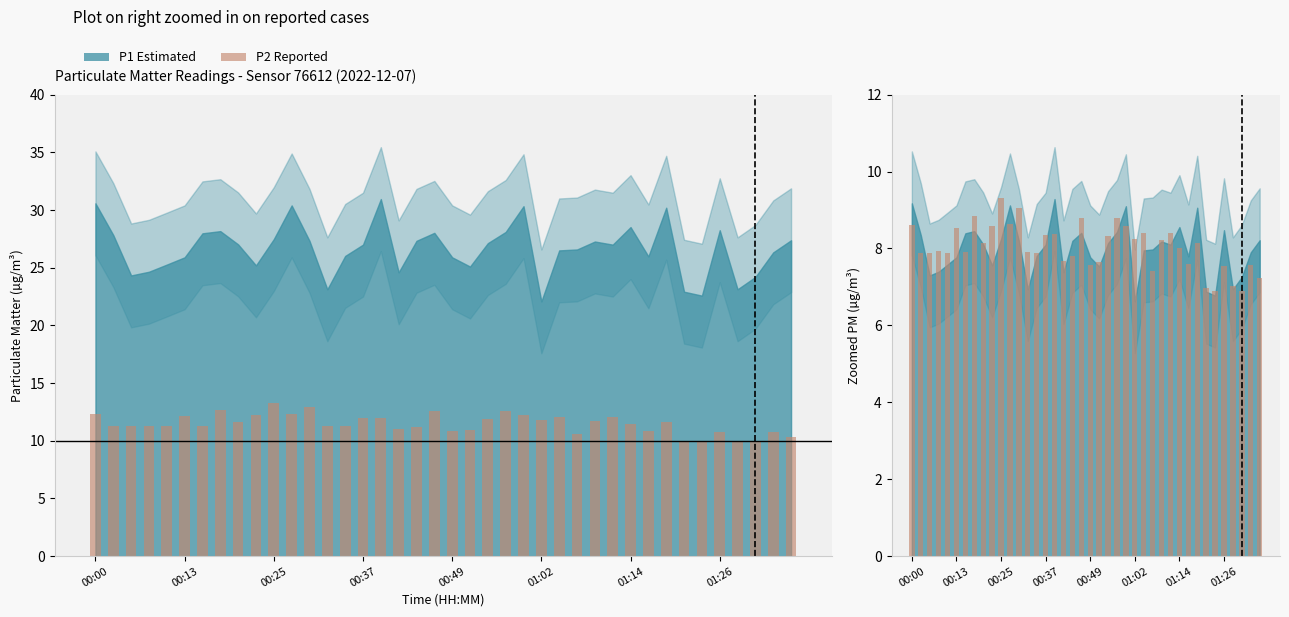

What is the smallest value displayed?

6.9